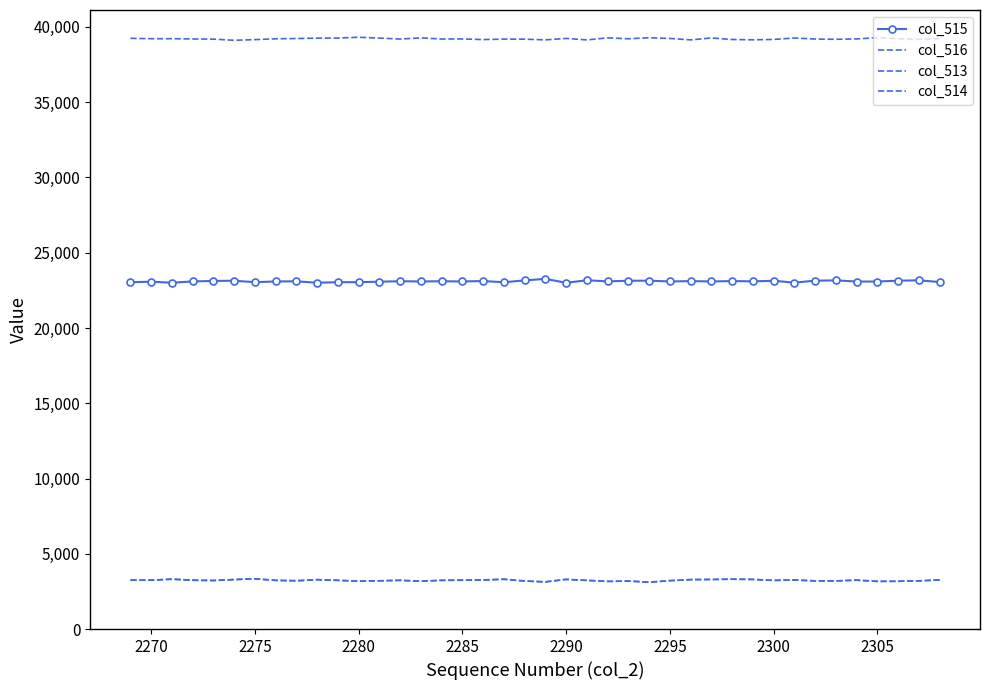

True or false: col_513 has more than 2 interior local peaks.

True